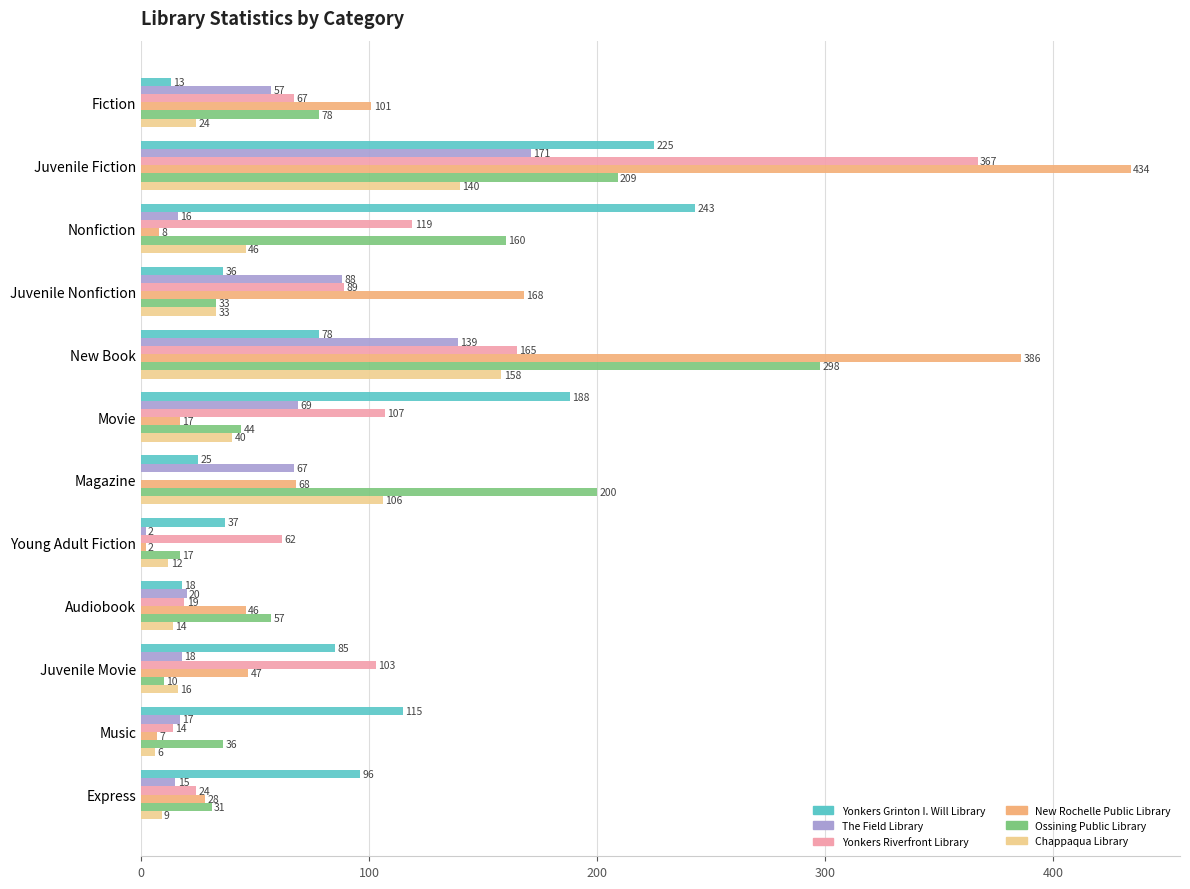

Count the number of data series in this chart.

6